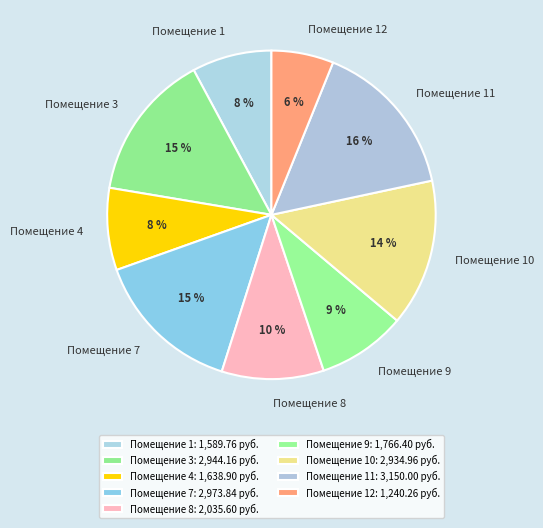

Is it true that Помещение 10 is 14% of the pie?

True